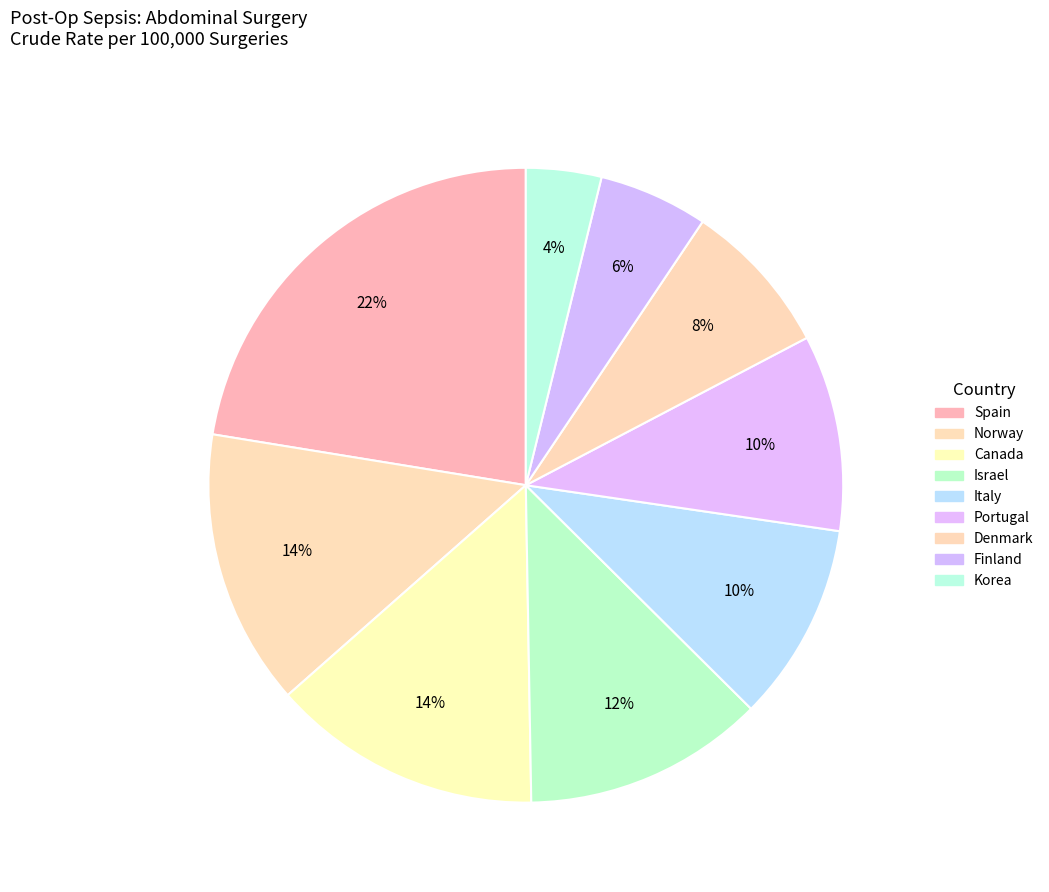

Does Canada account for over 50% of the chart?

No